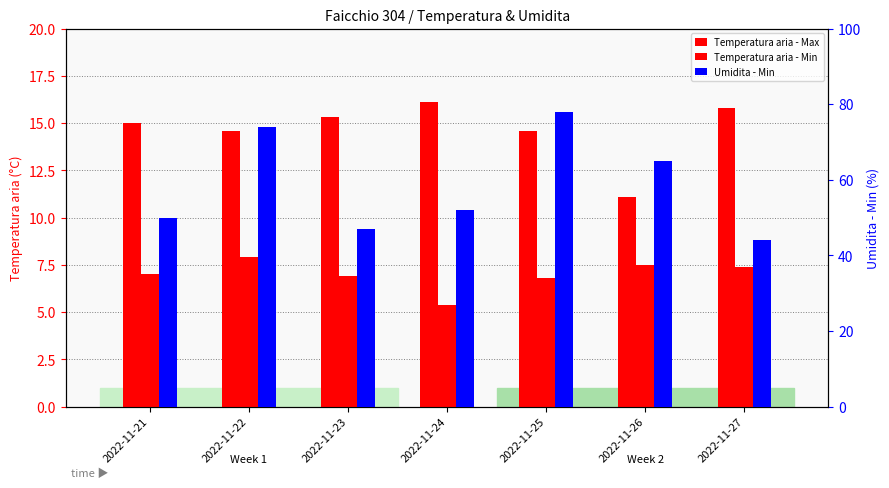

Reading right to left, extract all data points from this chart.

Temperatura aria - Max: 2022-11-27=15.8	2022-11-26=11.1	2022-11-25=14.6	2022-11-24=16.1	2022-11-23=15.3	2022-11-22=14.6	2022-11-21=15.0
Temperatura aria - Min: 2022-11-27=7.4	2022-11-26=7.5	2022-11-25=6.8	2022-11-24=5.4	2022-11-23=6.9	2022-11-22=7.9	2022-11-21=7.0
Umidita - Min: 2022-11-27=44.0	2022-11-26=65.0	2022-11-25=78.0	2022-11-24=52.0	2022-11-23=47.0	2022-11-22=74.0	2022-11-21=50.0